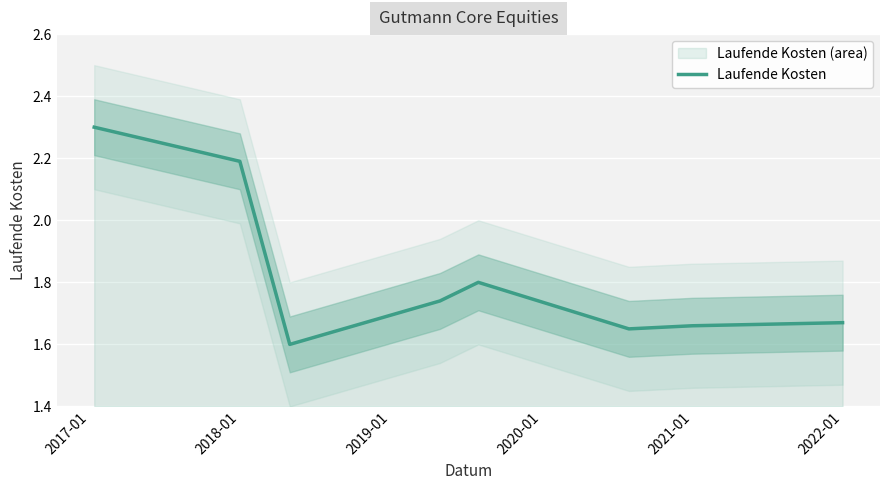

What is the maximum value for Laufende Kosten?

2.3